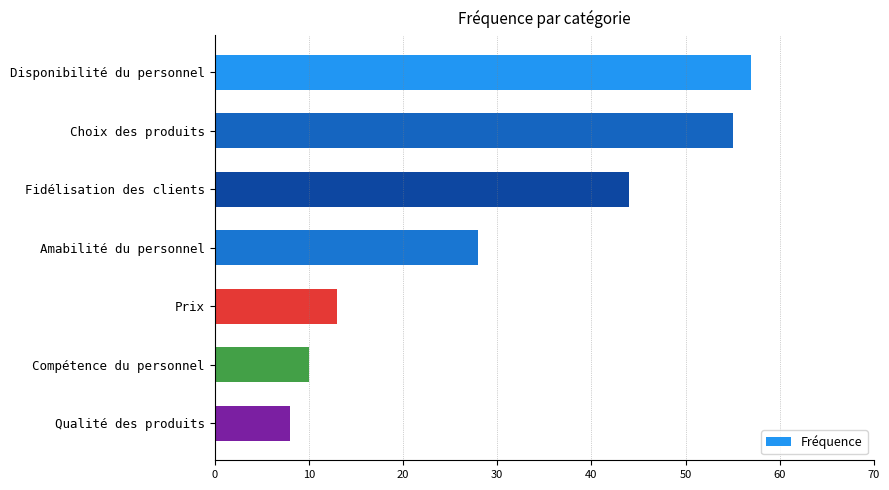

Reading bottom to top, list all the values displayed in this chart.

8	10	13	28	44	55	57